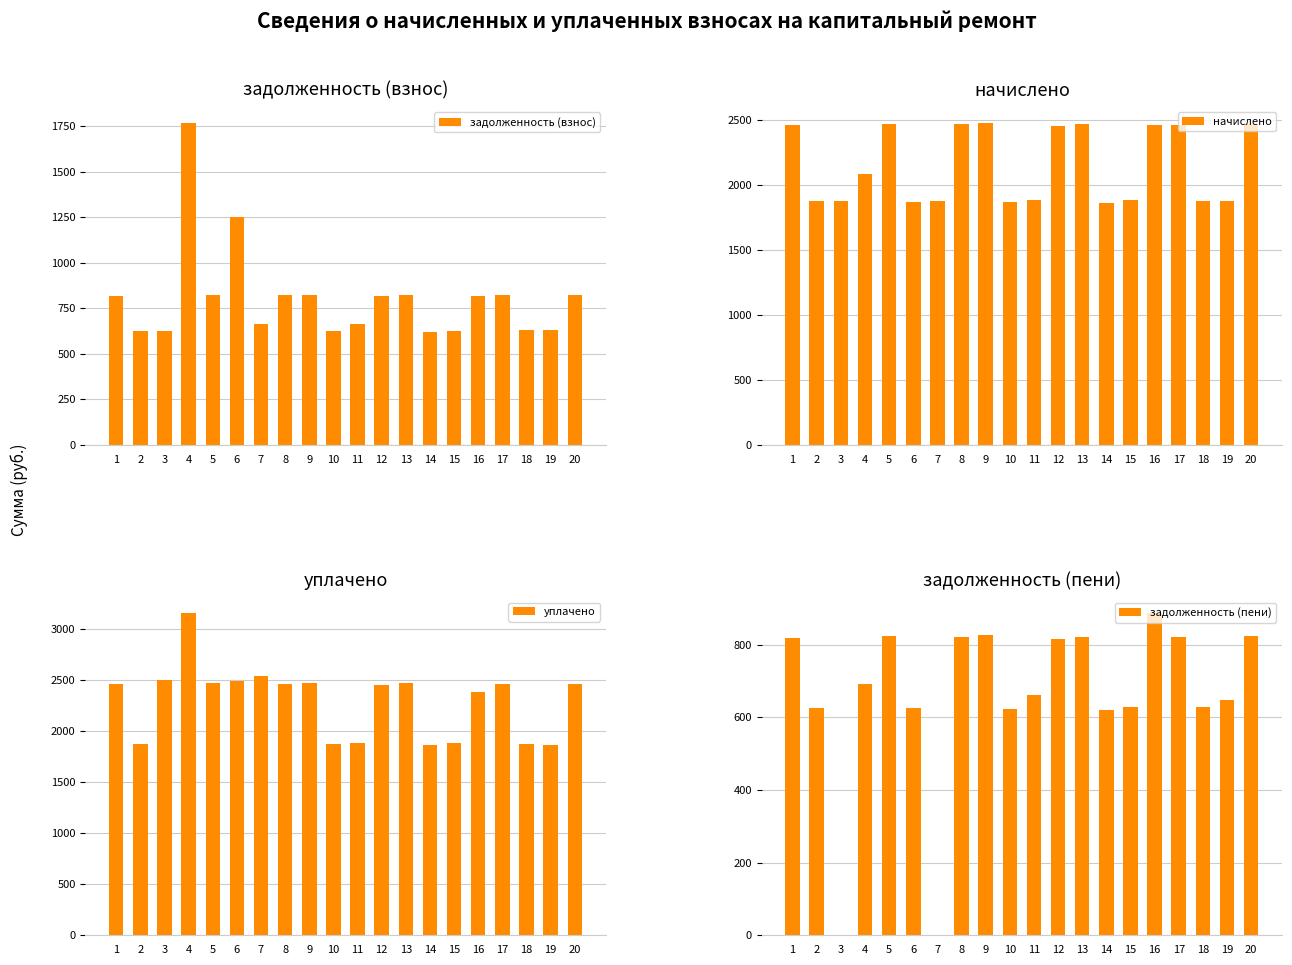

List the series in order of their peak value, highest first.

уплачено, начислено, задолженность (взнос), задолженность (пени)